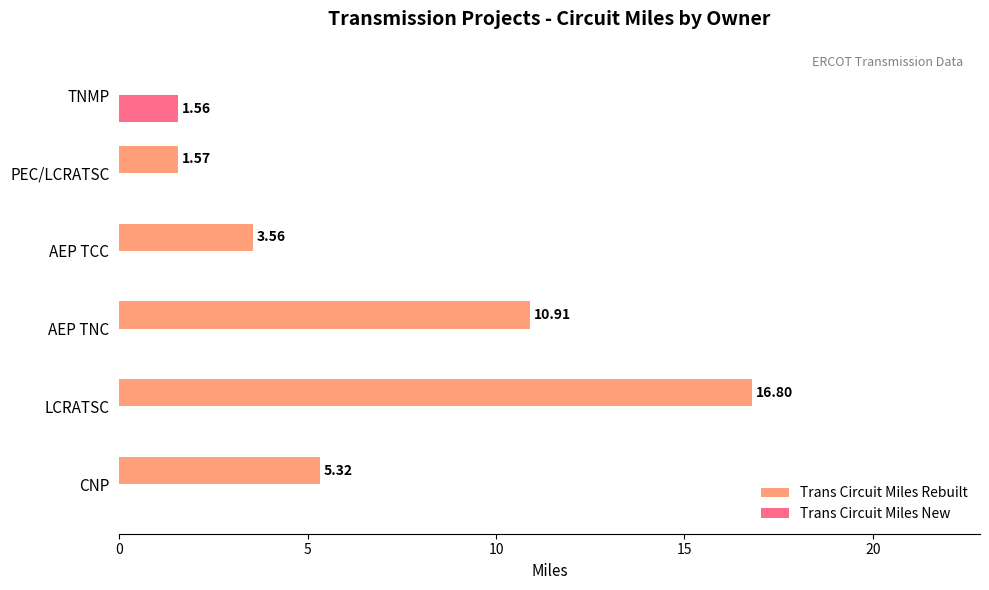

Between AEP TNC and PEC/LCRATSC, which series saw the biggest shift?

Trans Circuit Miles Rebuilt